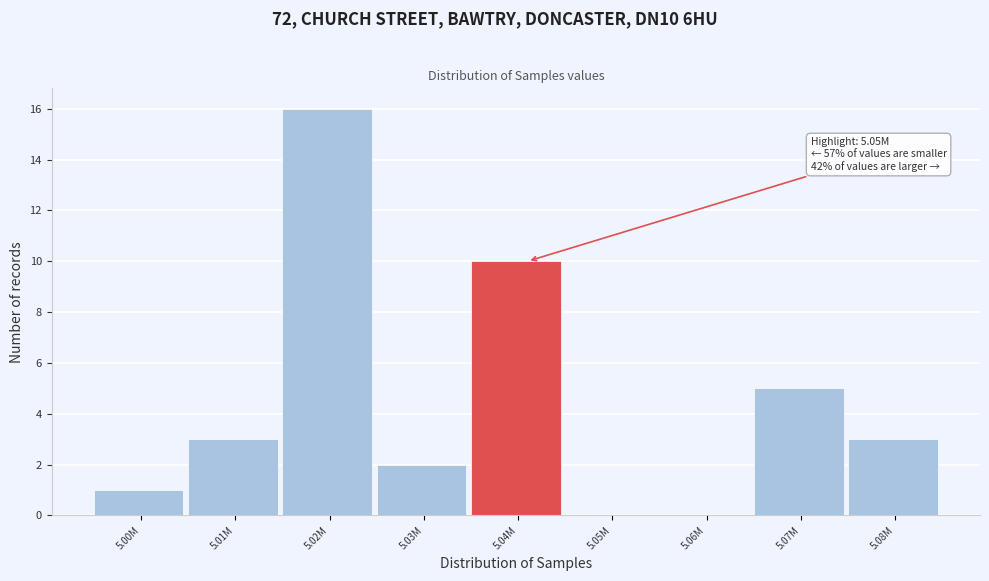

Reading left to right, what are all the values shown in this chart?

5.00M=1	5.01M=3	5.02M=16	5.03M=2	5.04M=10	5.05M=0	5.06M=0	5.07M=5	5.08M=3